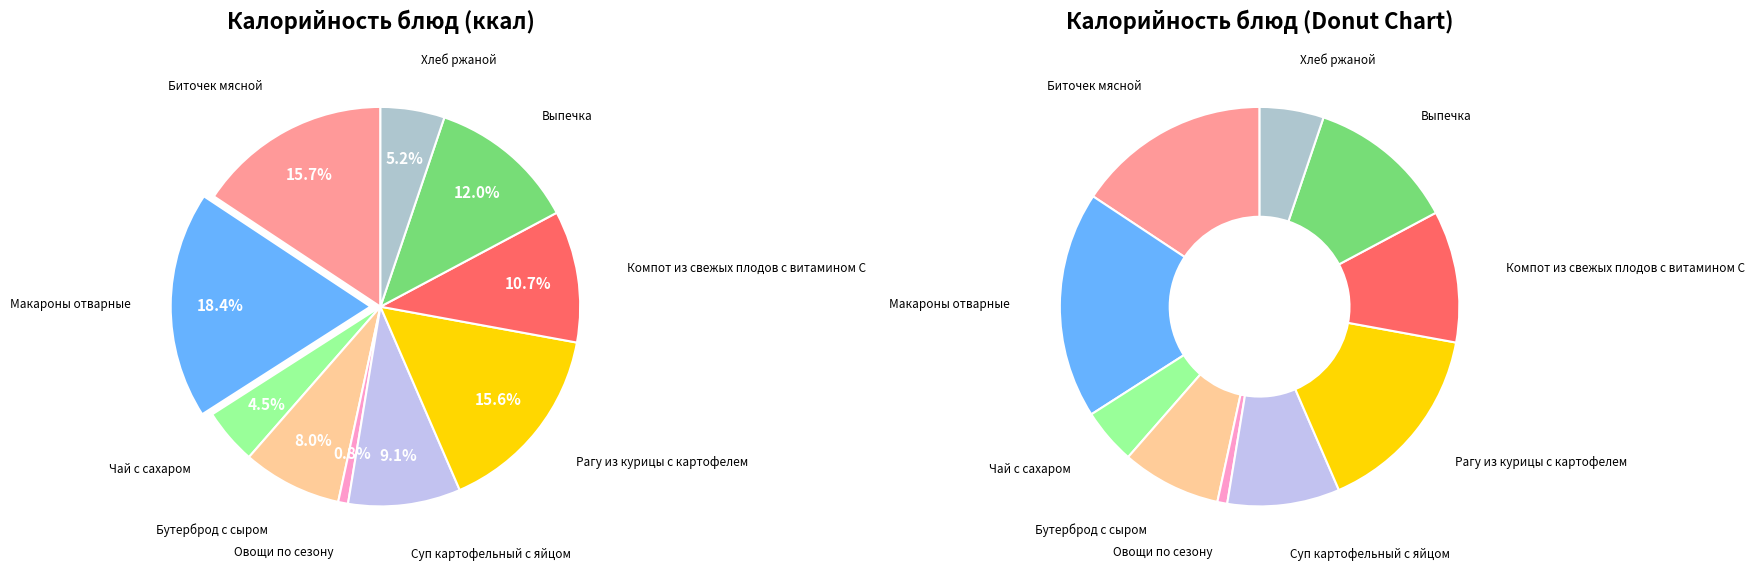

To the nearest percent, what percentage of the pie is Выпечка?

12%